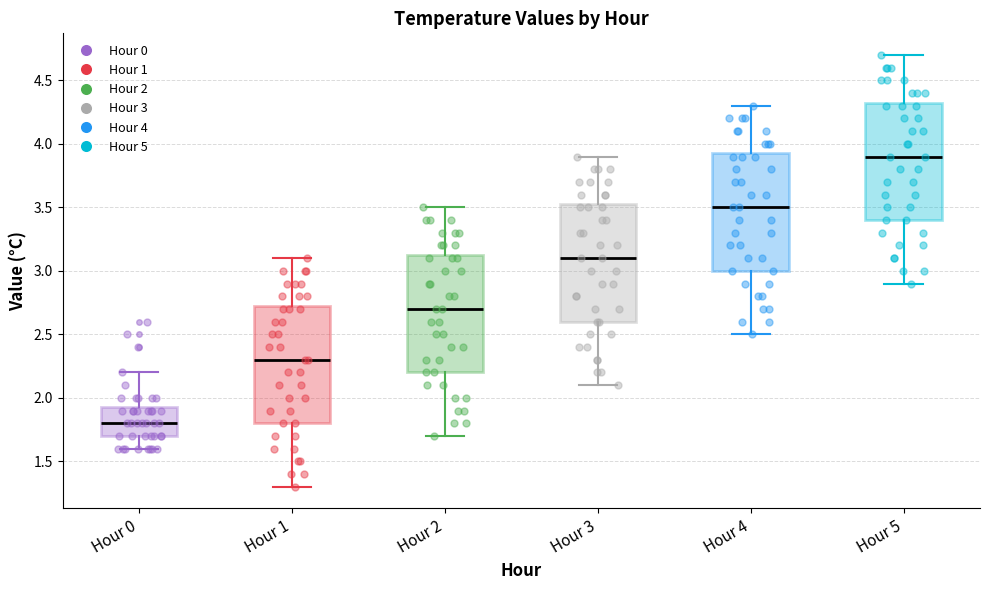

Where does the lower whisker of the box for Hour 2 end on the y-axis? The values are not printed on the chart, so give them approximately, as read against the axis.

1.70